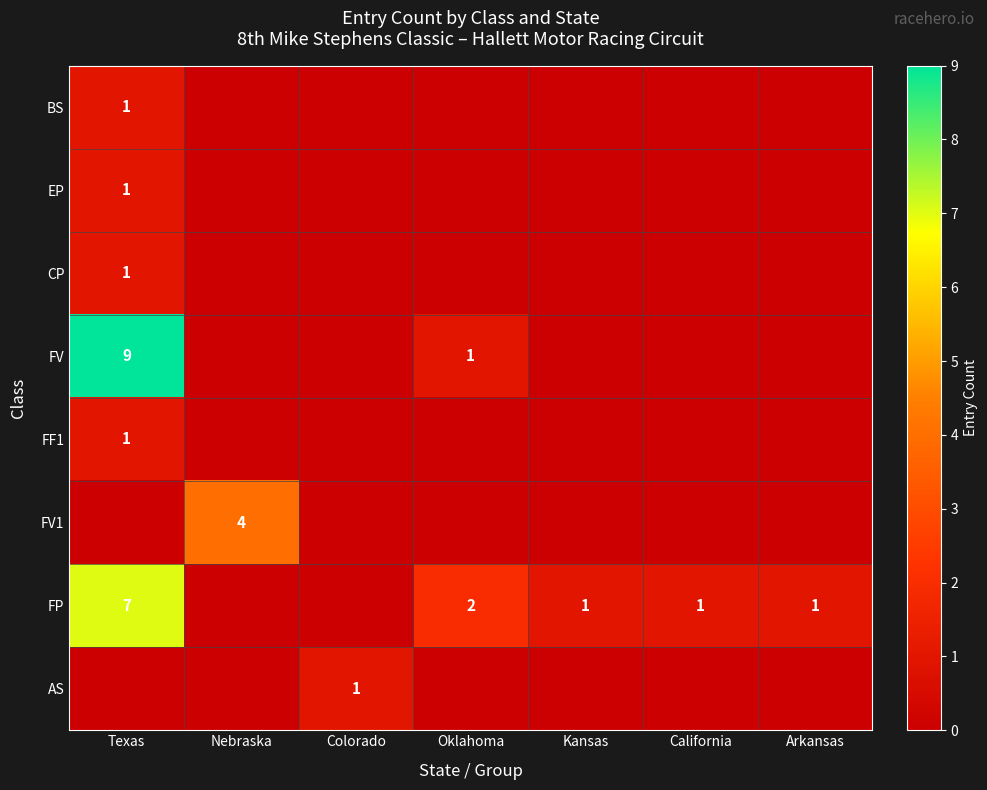

At how many categories does at least one series exceed 2?

2